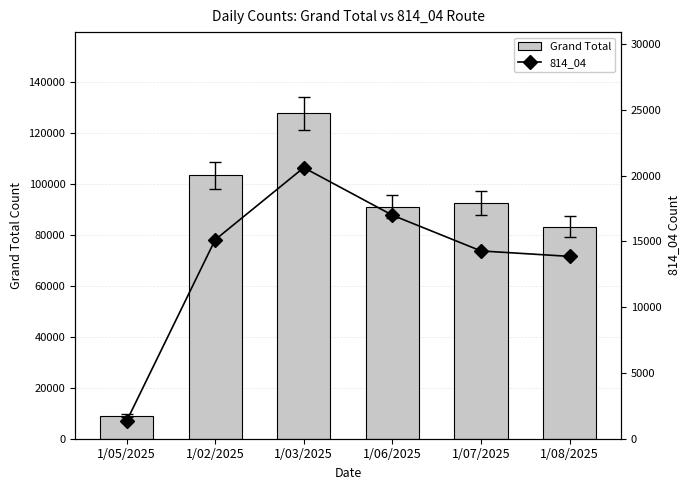

True or false: 814_04 has a value of 16989 at 1/06/2025.

True